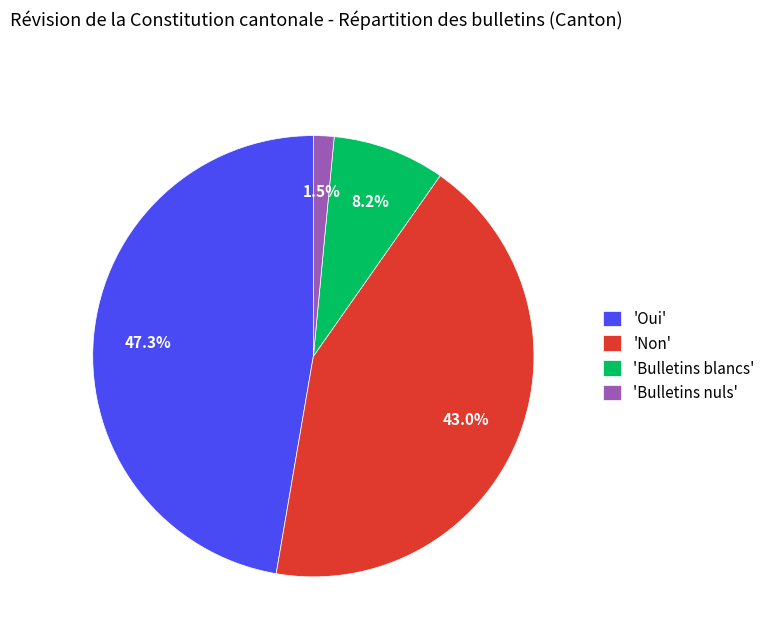

What percentage is NOT represented by 'Bulletins blancs'?

91.8%